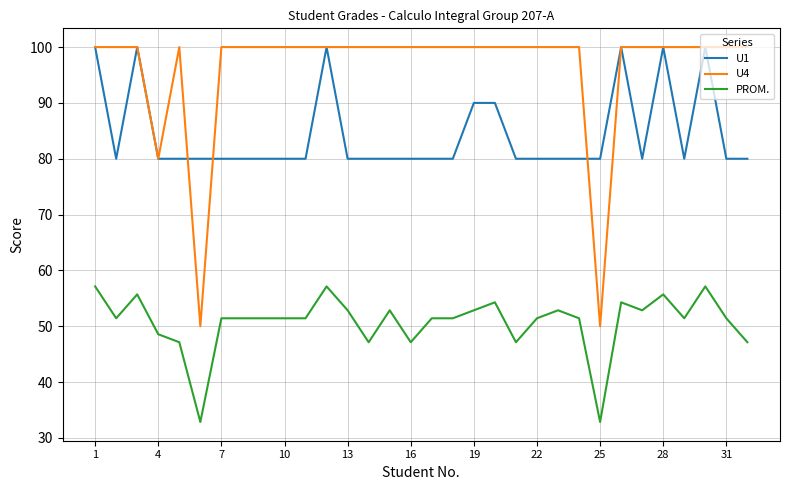

What is the average value of the PROM. series?

50.7